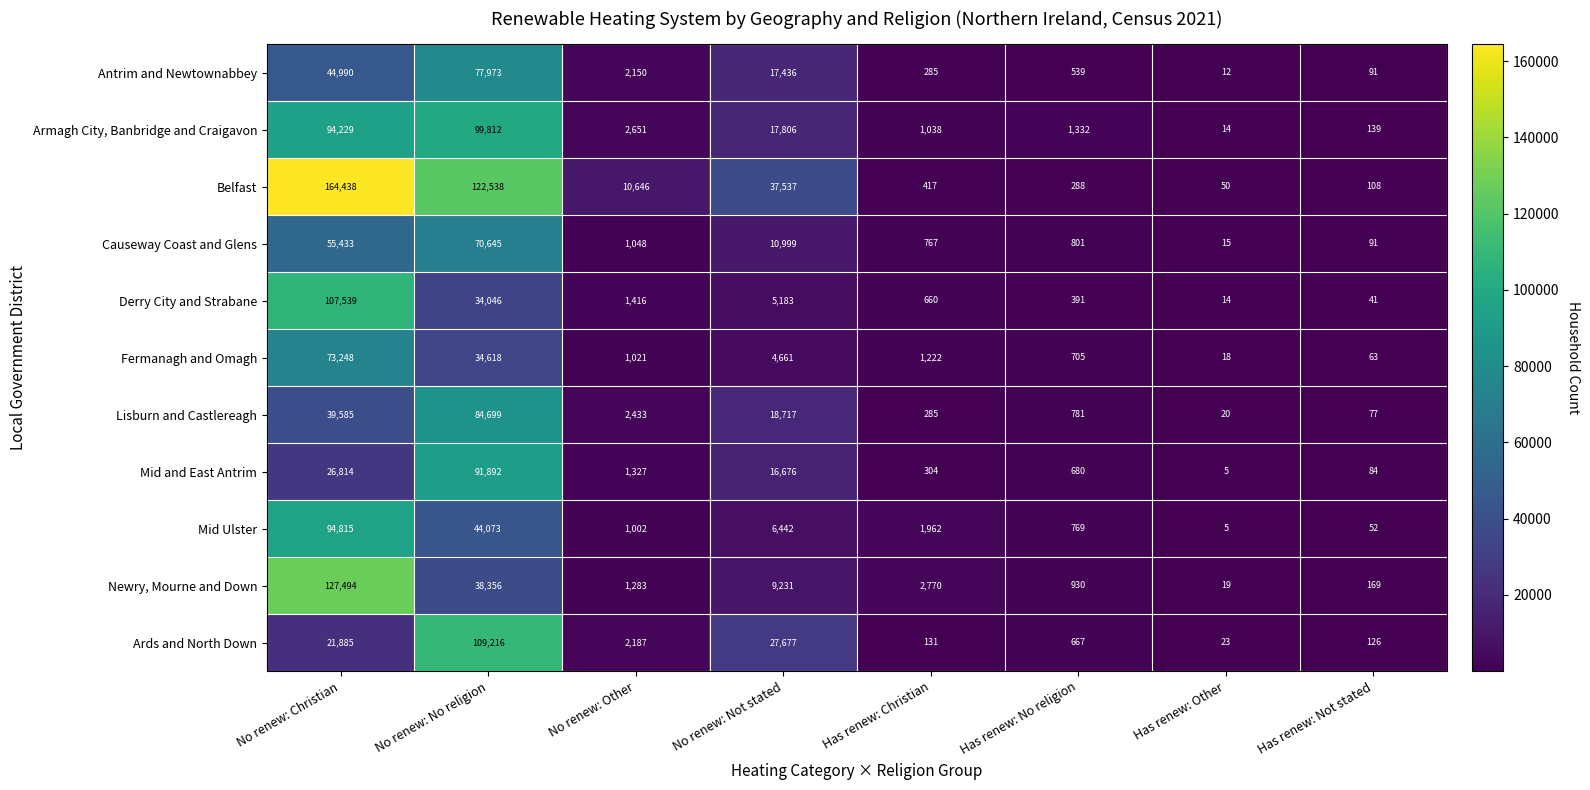

Which category has the lowest value across all series?

Has renew: Other